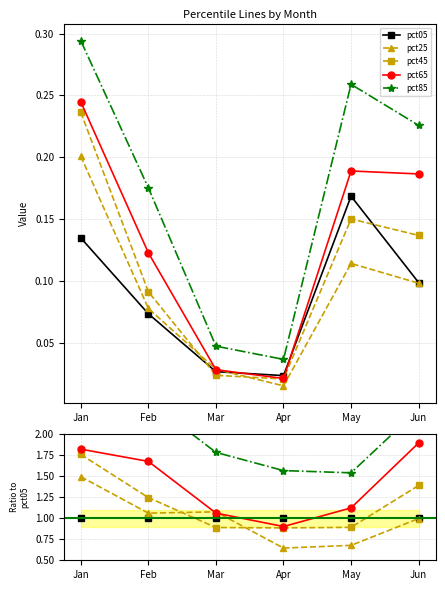

Where is pct85 nearest to the value 1?

May